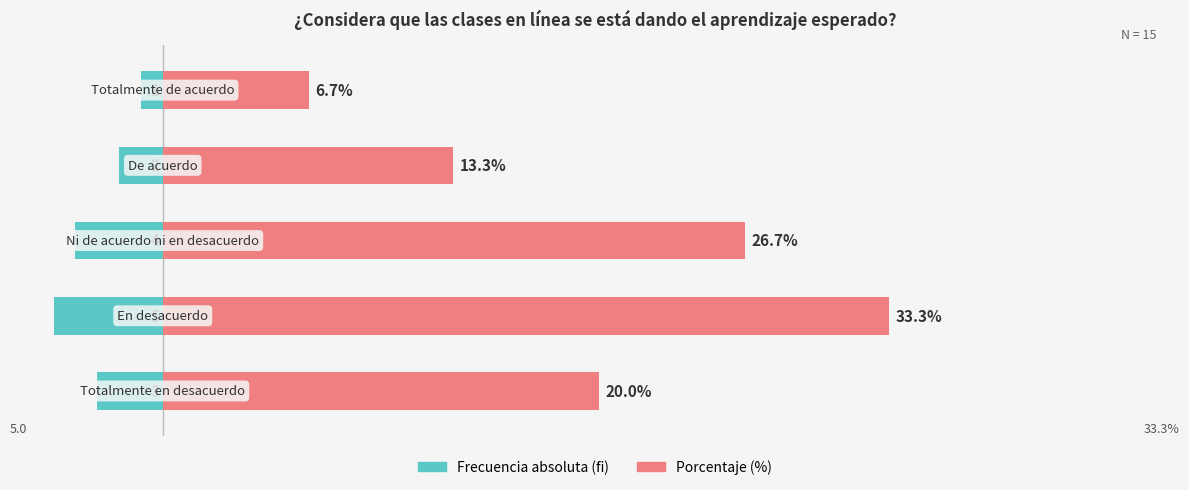

How many groups of bars are there?

5